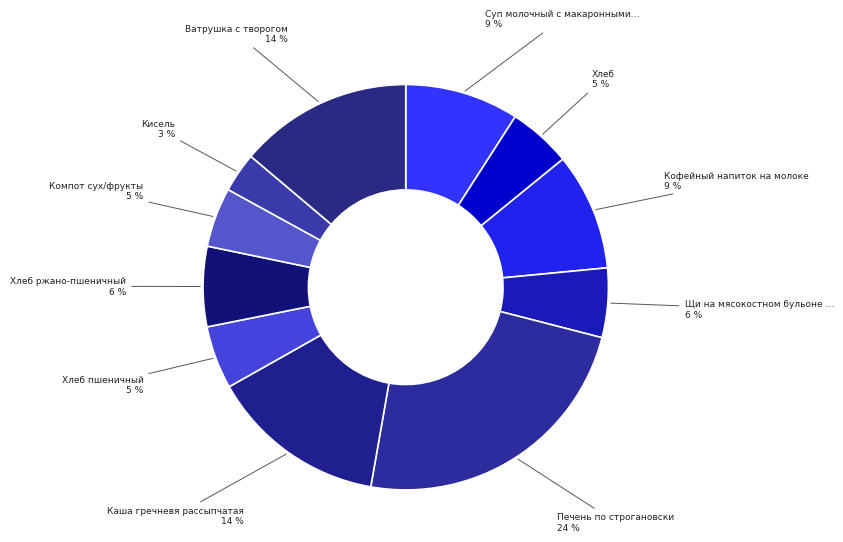

Count the number of slices in the pie.

11